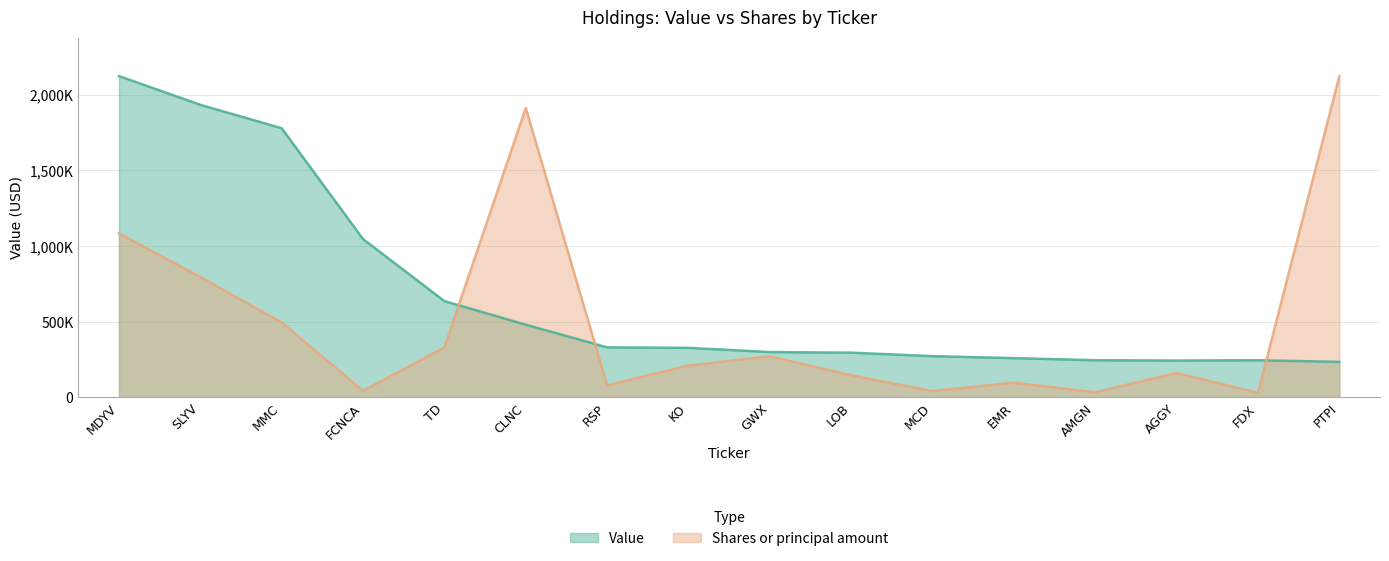

Reading left to right, what are all the values shown in this chart?

Value: 2124000.0	1934000.0	1779000.0	1046000.0	636000.0	480000.0	330000.0	327000.0	299000.0	295000.0	272000.0	259000.0	245000.0	243000.0	245000.0	234000.0
Shares or principal amount: 1083714.3	794992.5	494820.9	42378.4	330287.1	1913598.7	78794.6	210232.0	270869.3	145665.1	40650.7	97223.0	33299.7	160976.8	29234.6	2124000.0